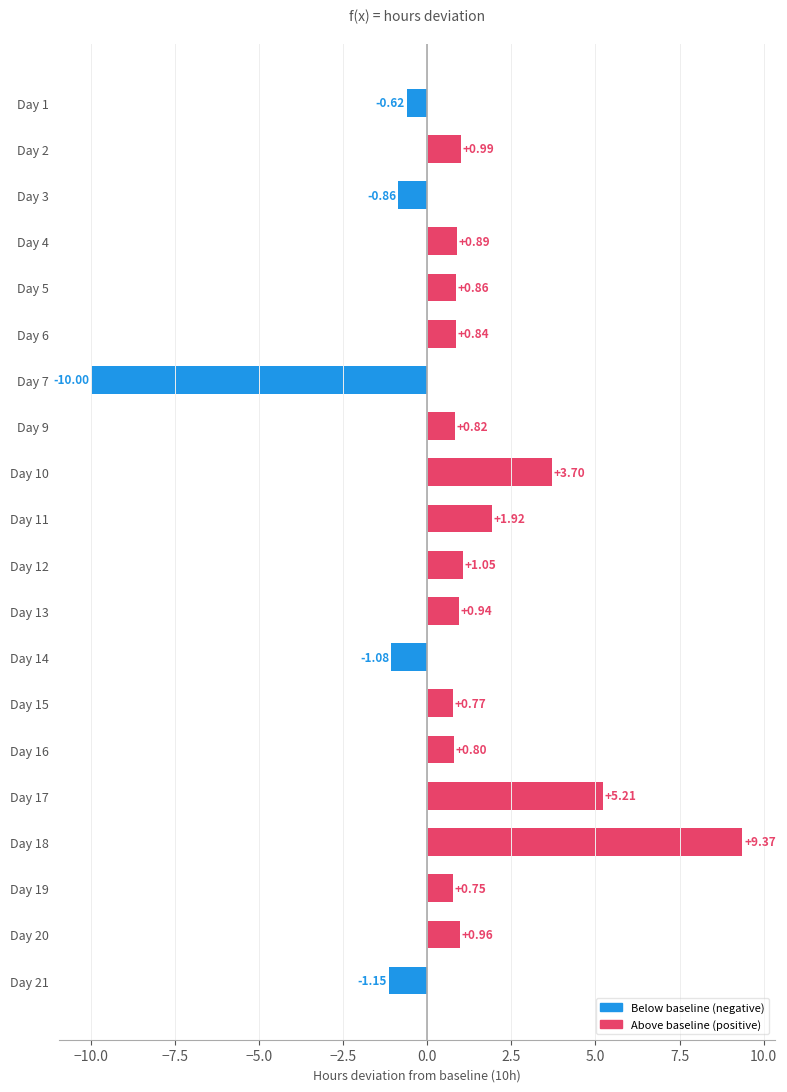

What is the change in value from Day 4 to Day 21?

-2.0